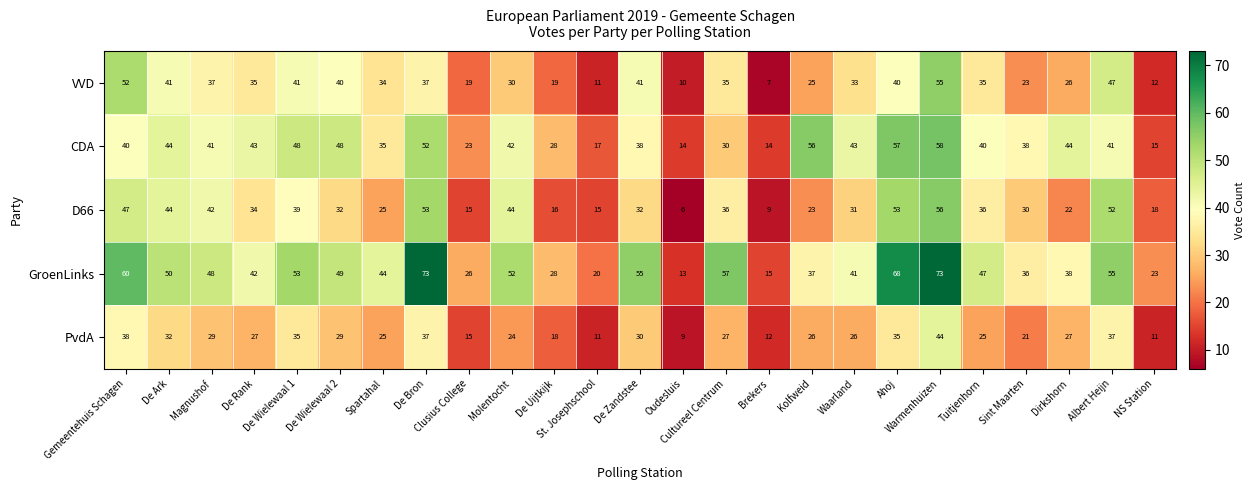

Which series has the largest range (max minus min)?

GroenLinks